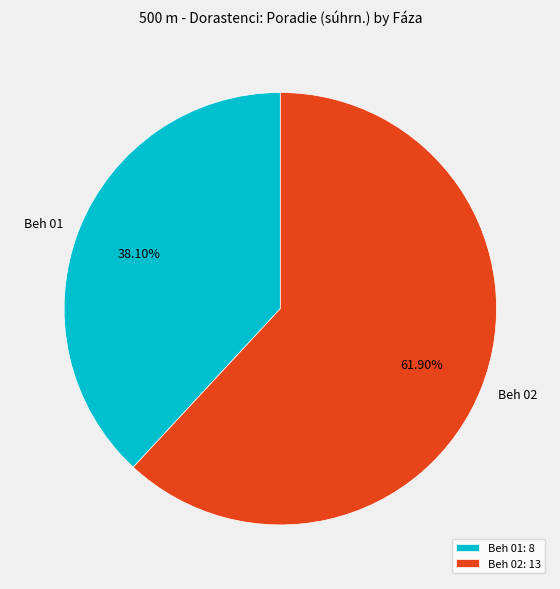

Do Beh 02 and Beh 01 together represent more than half of the pie?

Yes